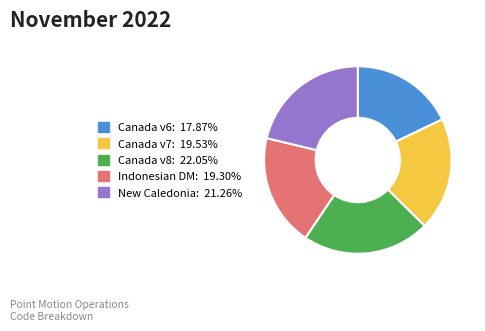

Combined, do Canada v8: 22.05% and Canada v7: 19.53% account for over 50%?

No